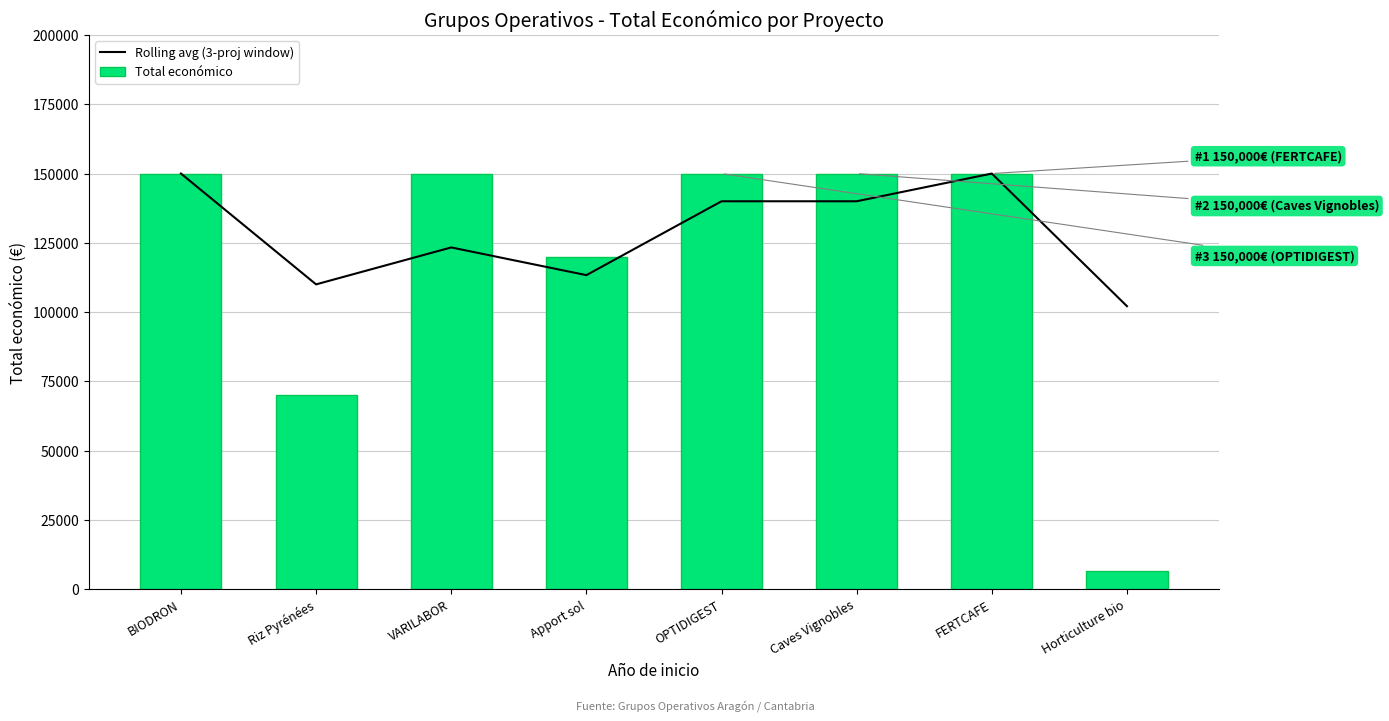

Between Riz Pyrénées and Horticulture bio, which is larger?

Riz Pyrénées